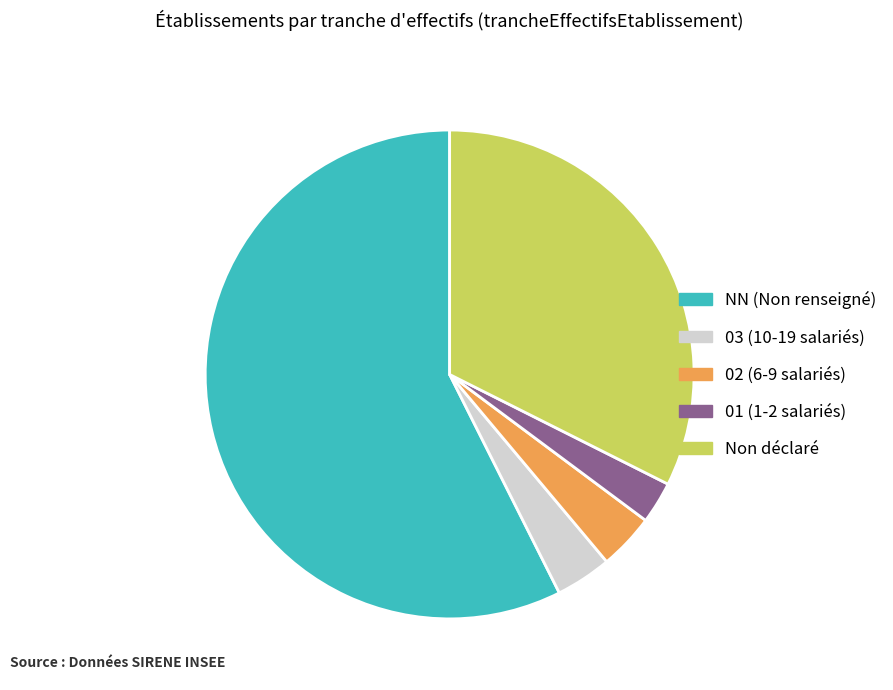

Is there a majority slice in this chart?

Yes